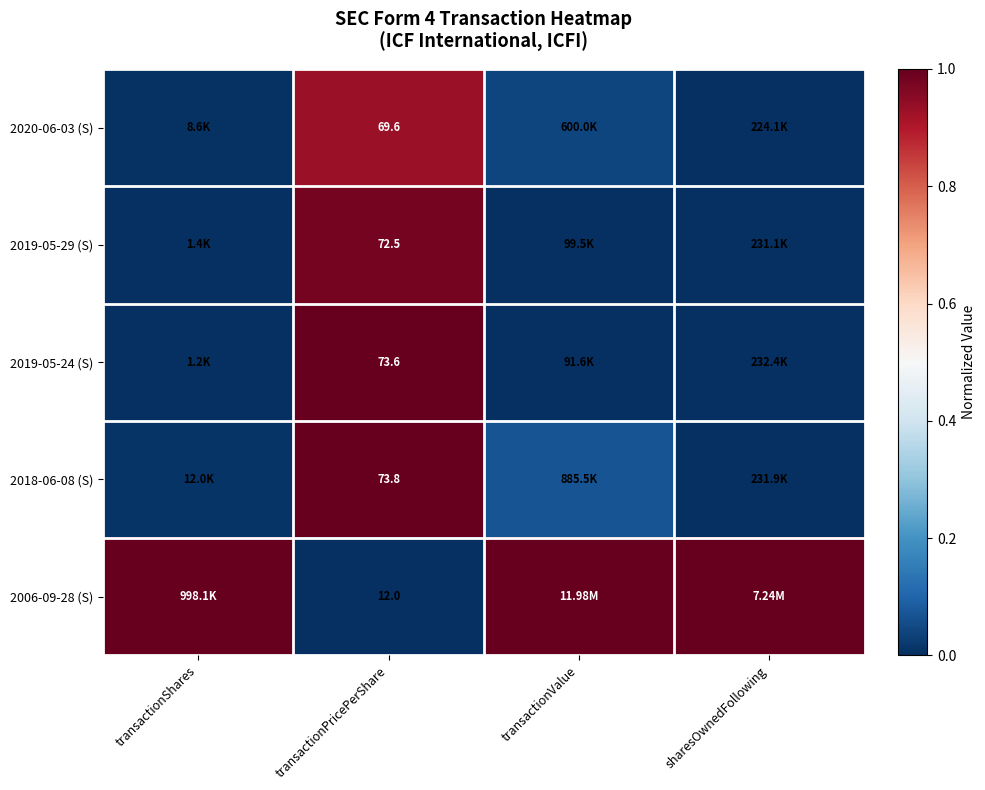

Rank the categories by 2018-06-08 (S) value from highest to lowest.

transactionPricePerShare, transactionValue, transactionShares, sharesOwnedFollowing